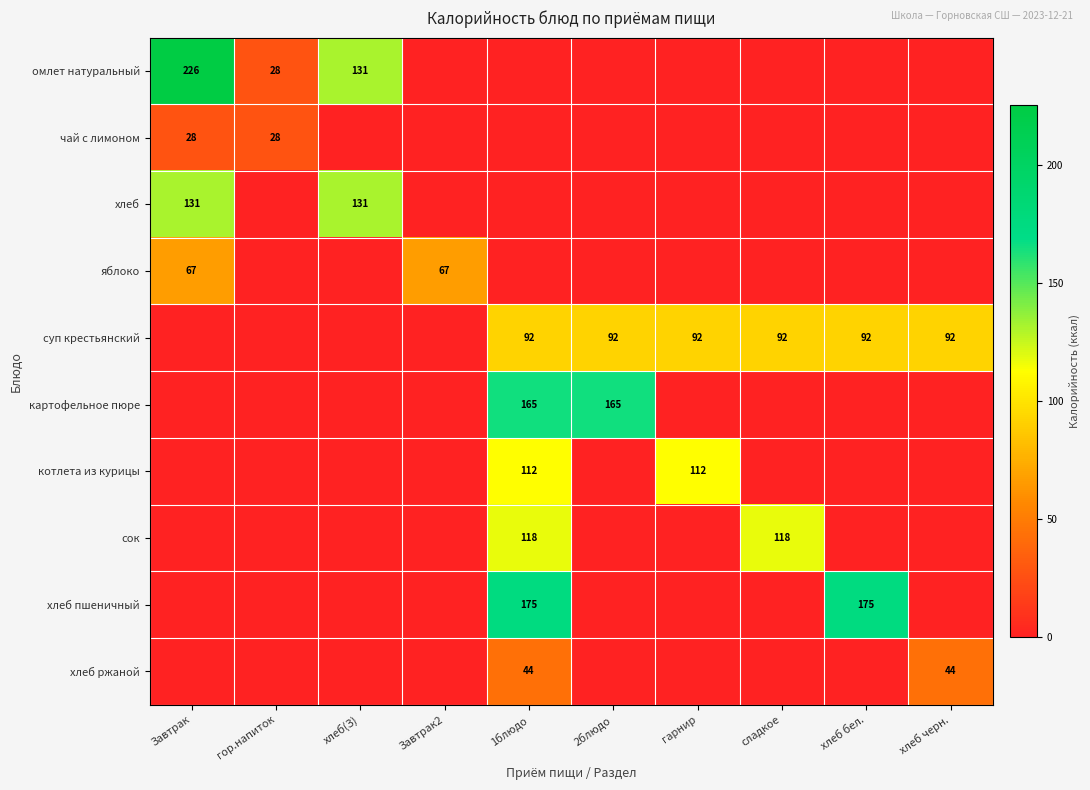

True or false: котлета из курицы has a value of 112 at гарнир.

True